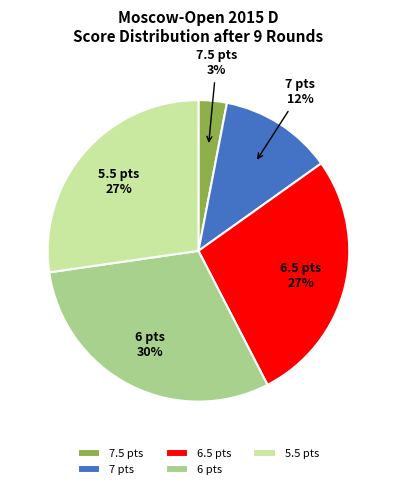

Is there any slice that represents more than half of the pie?

No